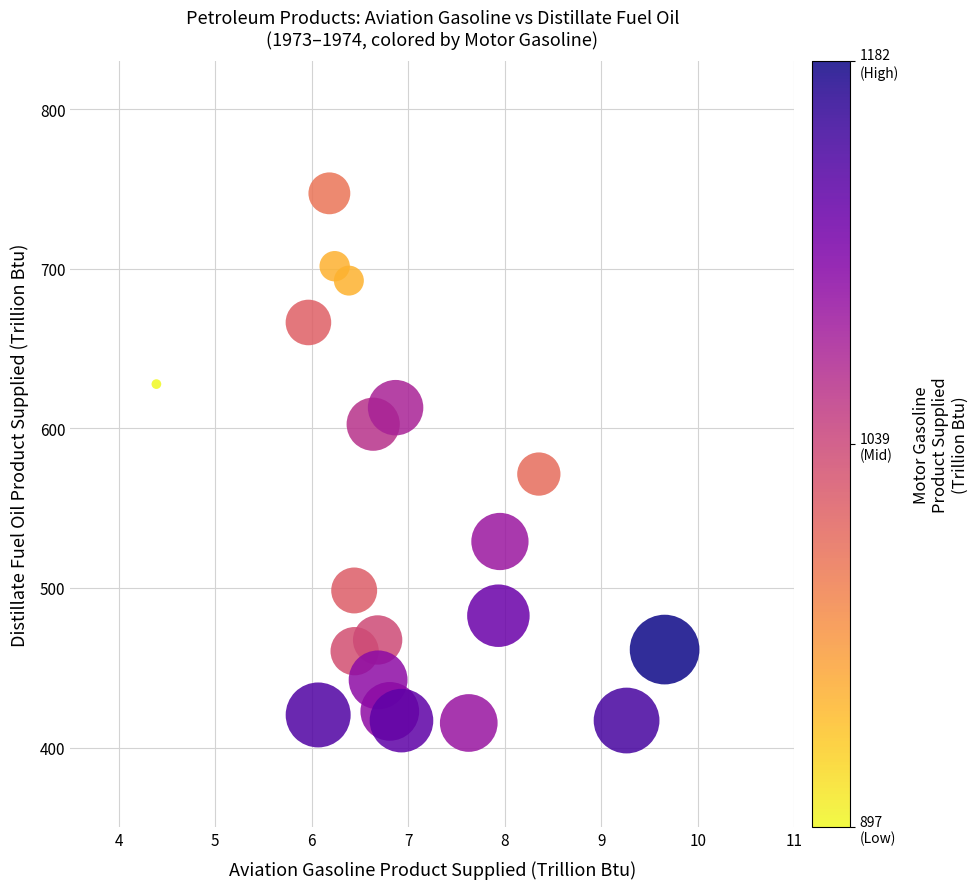

What is the range of Y values (max minus min)?

331.9